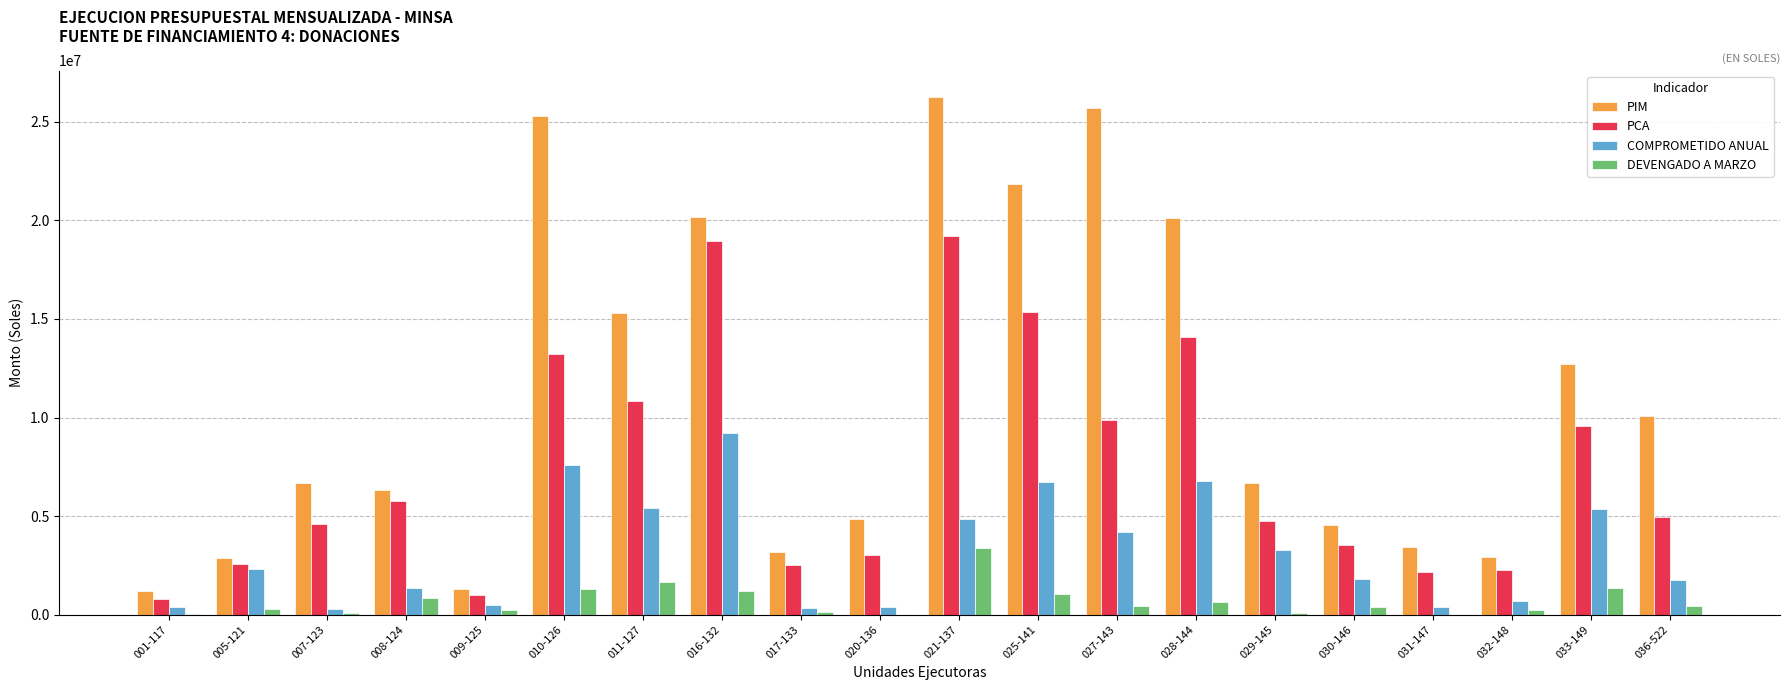

What is the sum of all PIM values?

221547326